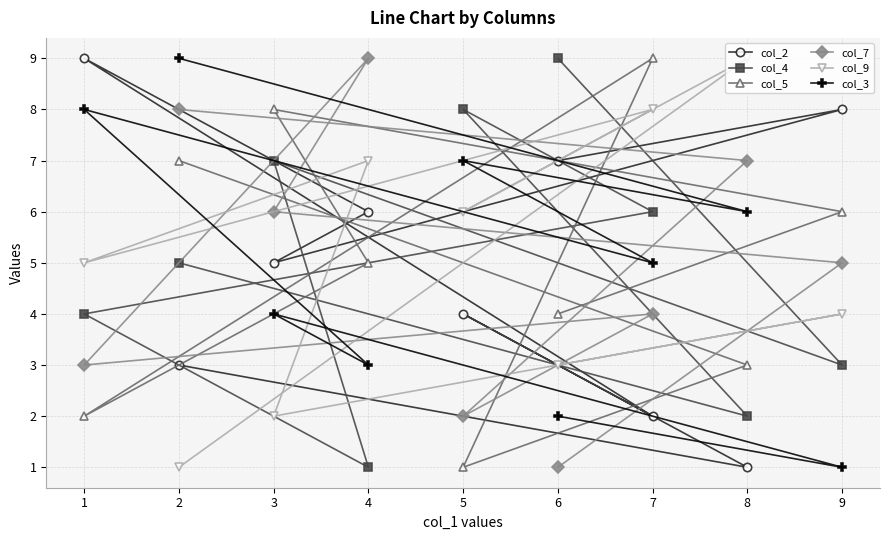

What is the difference between the highest and lowest values at 9?

7